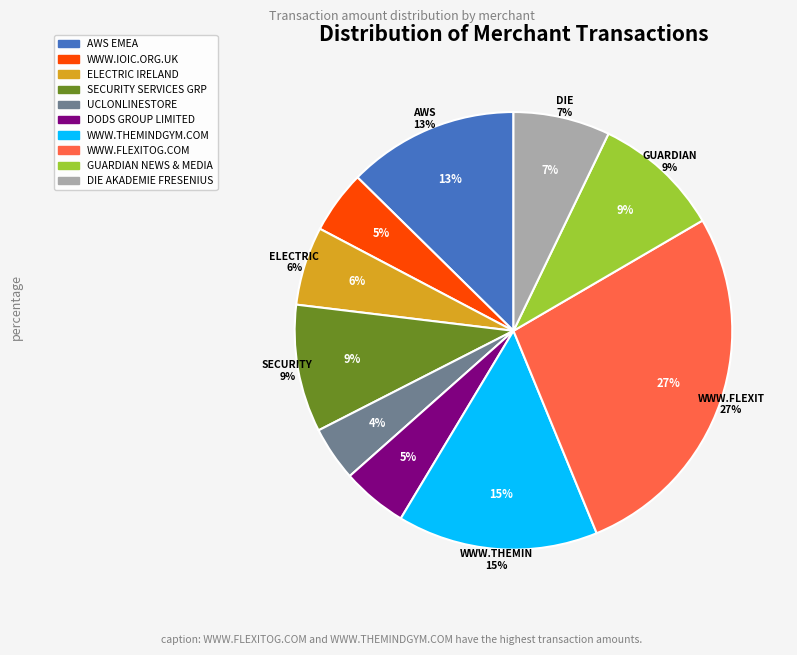

To the nearest percent, what is the combined percentage of SECURITY SERVICES GRP and GUARDIAN NEWS & MEDIA?

19%